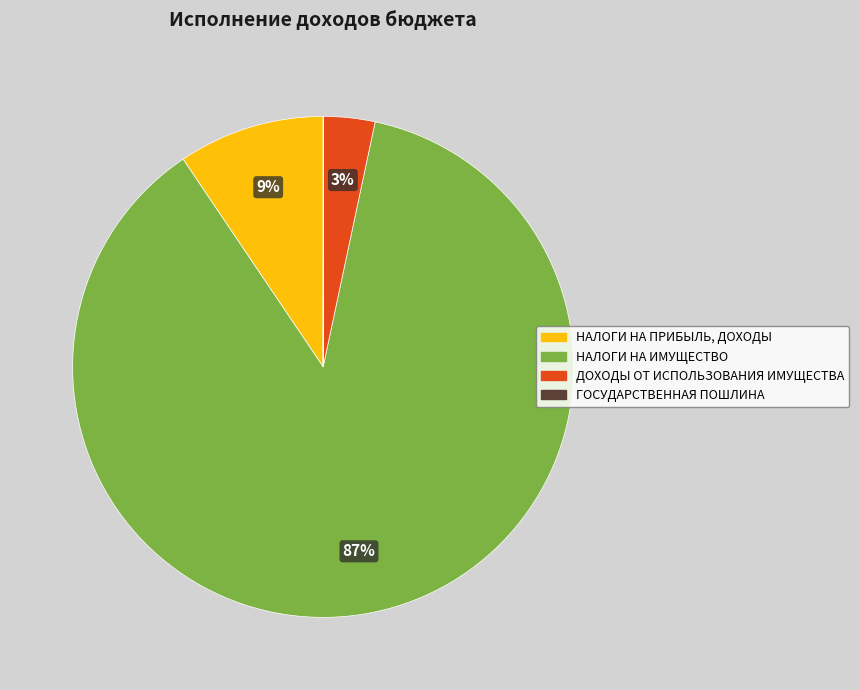

Does НАЛОГИ НА ИМУЩЕСТВО account for over 50% of the chart?

Yes